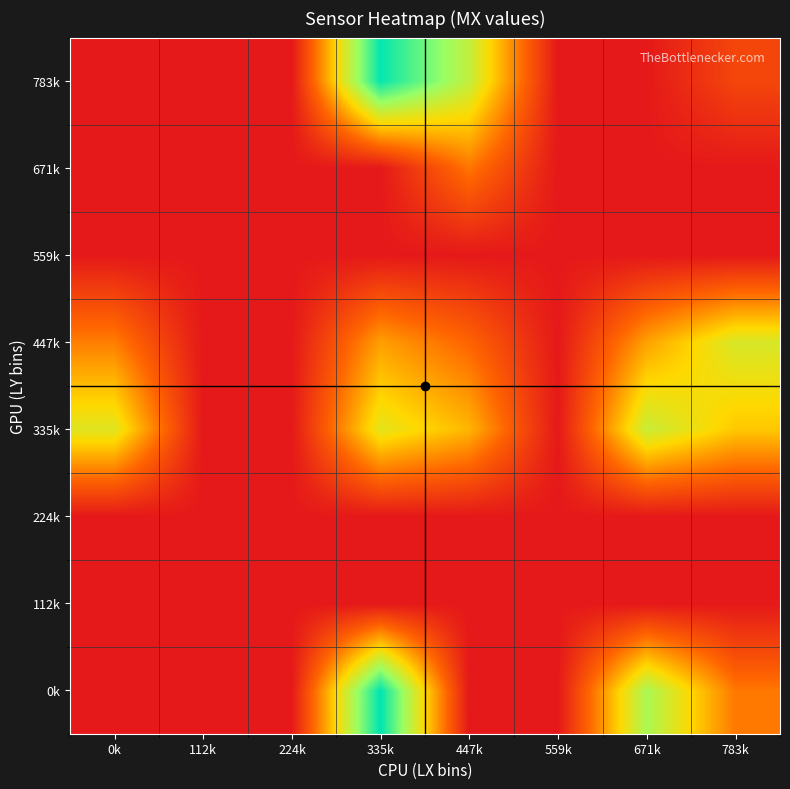

Which has a higher value, 671k or 447k?

671k